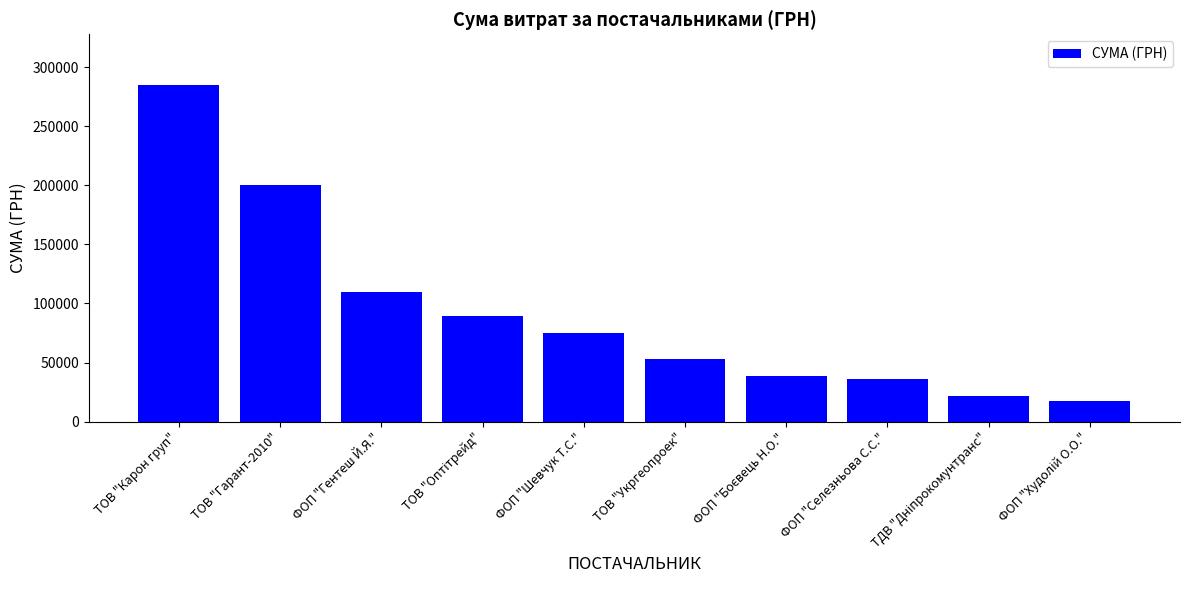

At which category does the chart reach its peak across all series?

ТОВ "Карон груп"